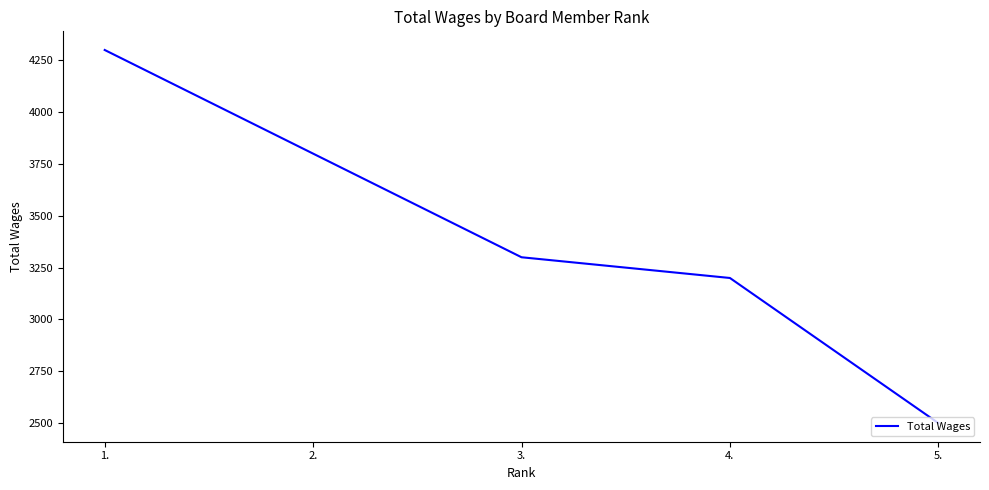

Which category has the highest value across all series?

1.